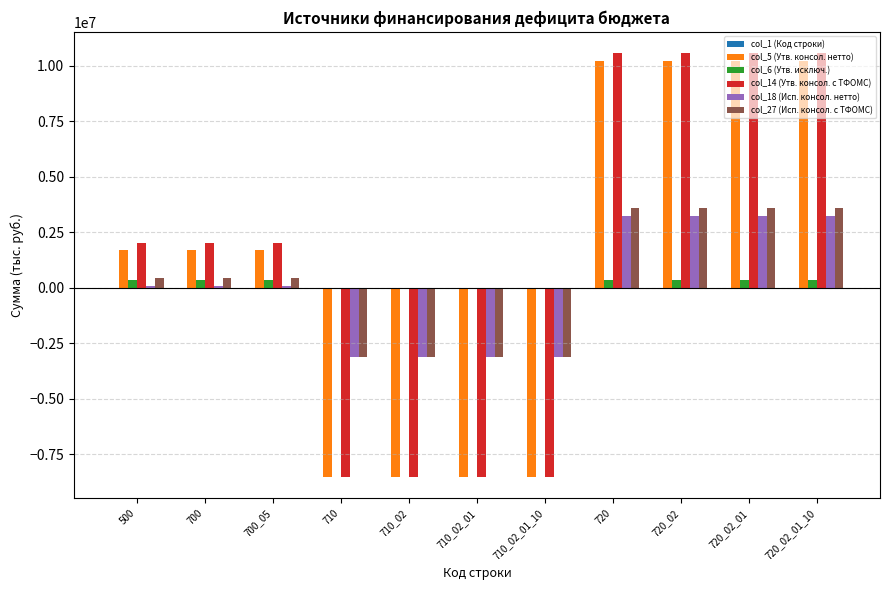

Is the value of col_5 (Утв. консол. нетто) at 720_02_01_10 greater than the value of col_27 (Исп. консол. с ТФОМС) at 710_02_01_10?

Yes